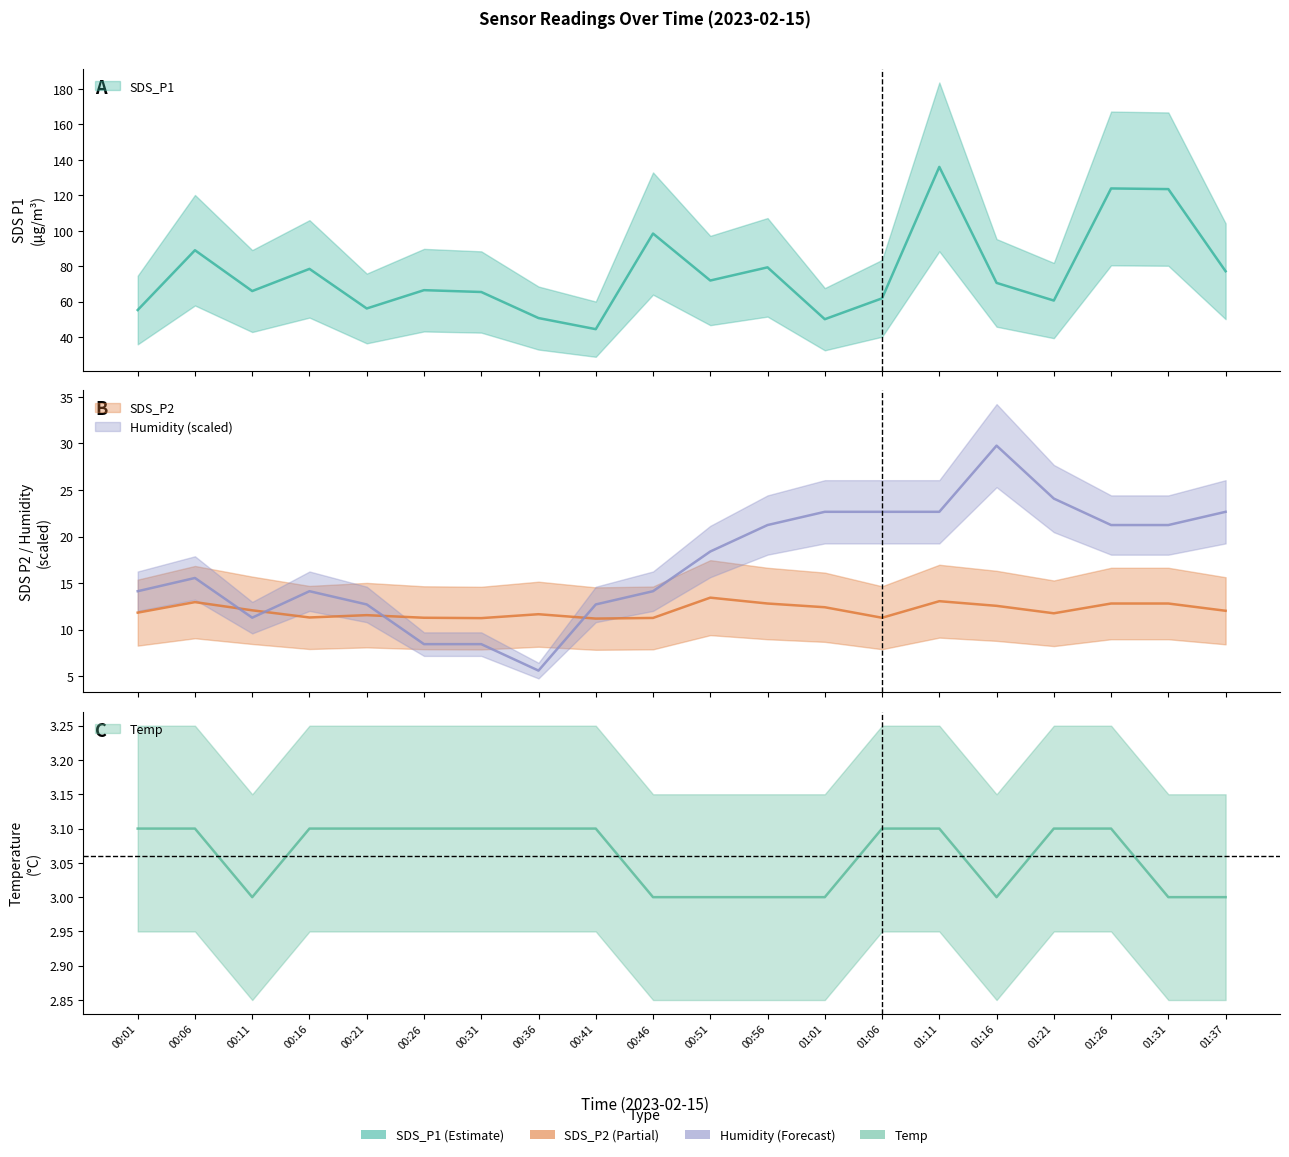

Where is the first local minimum for SDS_P2?

00:16